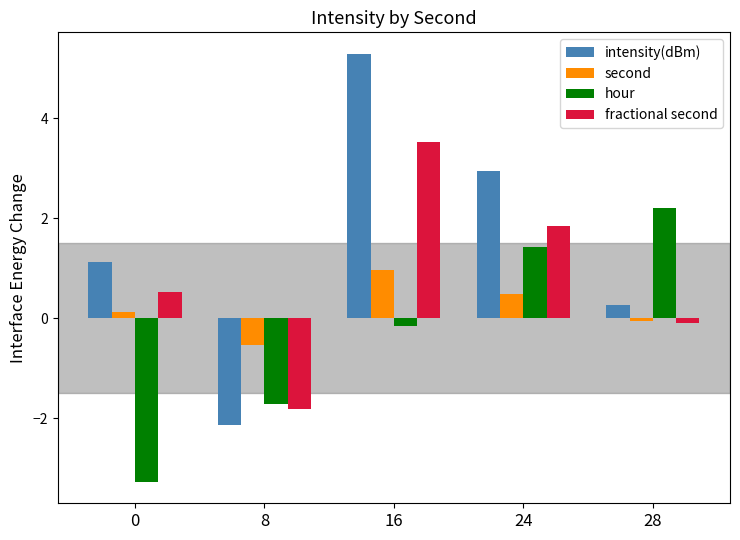

Which series has the largest range (max minus min)?

intensity(dBm)